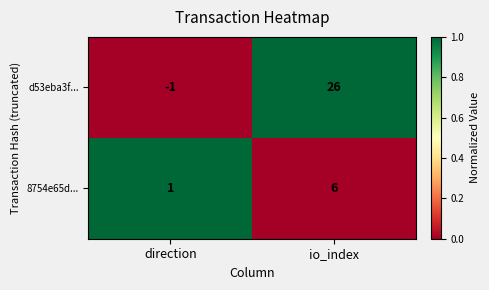

How many distinct data groups are displayed?

2